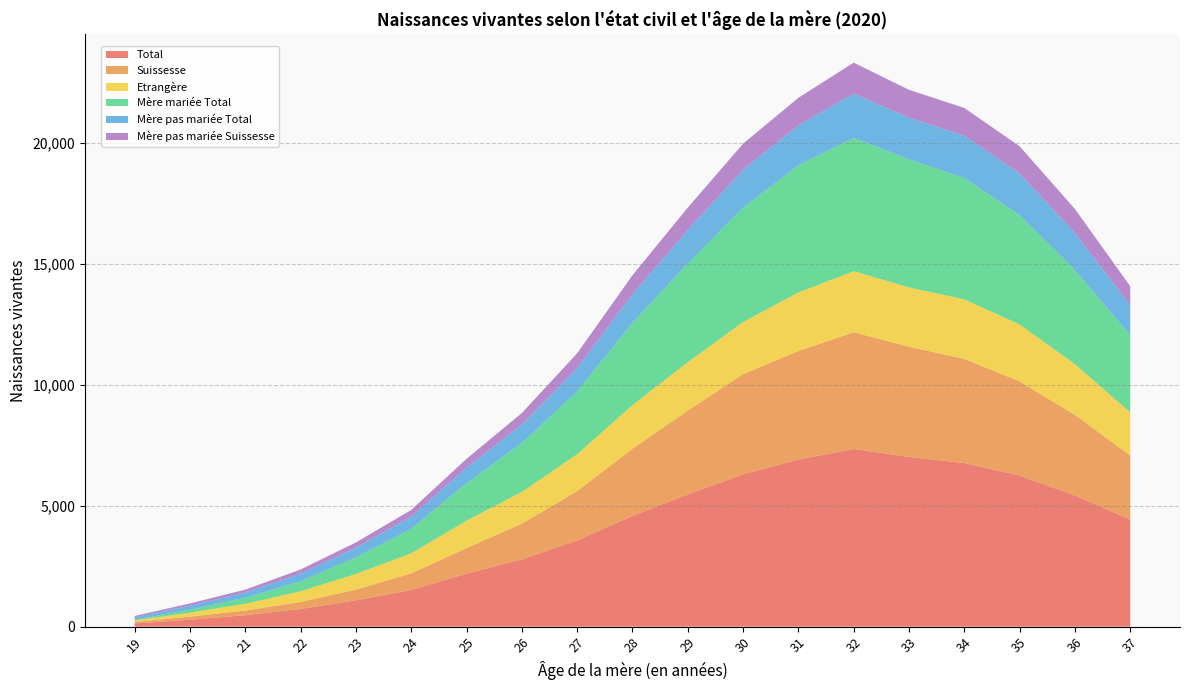

Reading left to right, what are all the values shown in this chart?

Total: 19=129	20=288	21=472	22=731	23=1088	24=1516	25=2190	26=2783	27=3563	28=4578	29=5464	30=6294	31=6906	32=7344	33=7011	34=6763	35=6244	36=5423	37=4429
Suissesse: 19=65	20=126	21=195	22=289	23=445	24=683	25=1058	26=1470	27=2039	28=2775	29=3464	30=4142	31=4486	32=4823	33=4558	34=4303	35=3892	36=3329	37=2644
Etrangère: 19=64	20=162	21=277	22=442	23=643	24=833	25=1132	26=1313	27=1524	28=1803	29=2000	30=2152	31=2420	32=2521	33=2453	34=2460	35=2352	36=2094	37=1785
Mère mariée Total: 19=28	20=121	21=253	22=414	23=686	24=1011	25=1551	26=2018	27=2595	28=3401	29=4076	30=4723	31=5255	32=5517	33=5293	34=5016	35=4522	36=3893	37=3178
Mère pas mariée Total: 19=101	20=167	21=219	22=317	23=402	24=505	25=639	26=765	27=968	28=1177	29=1388	30=1571	31=1651	32=1827	33=1718	34=1747	35=1722	36=1530	37=1251
Mère pas mariée Suissesse: 19=55	20=95	21=113	22=168	23=216	24=274	25=364	26=480	27=607	28=787	29=926	30=1077	31=1138	32=1278	33=1154	34=1148	35=1122	36=993	37=781